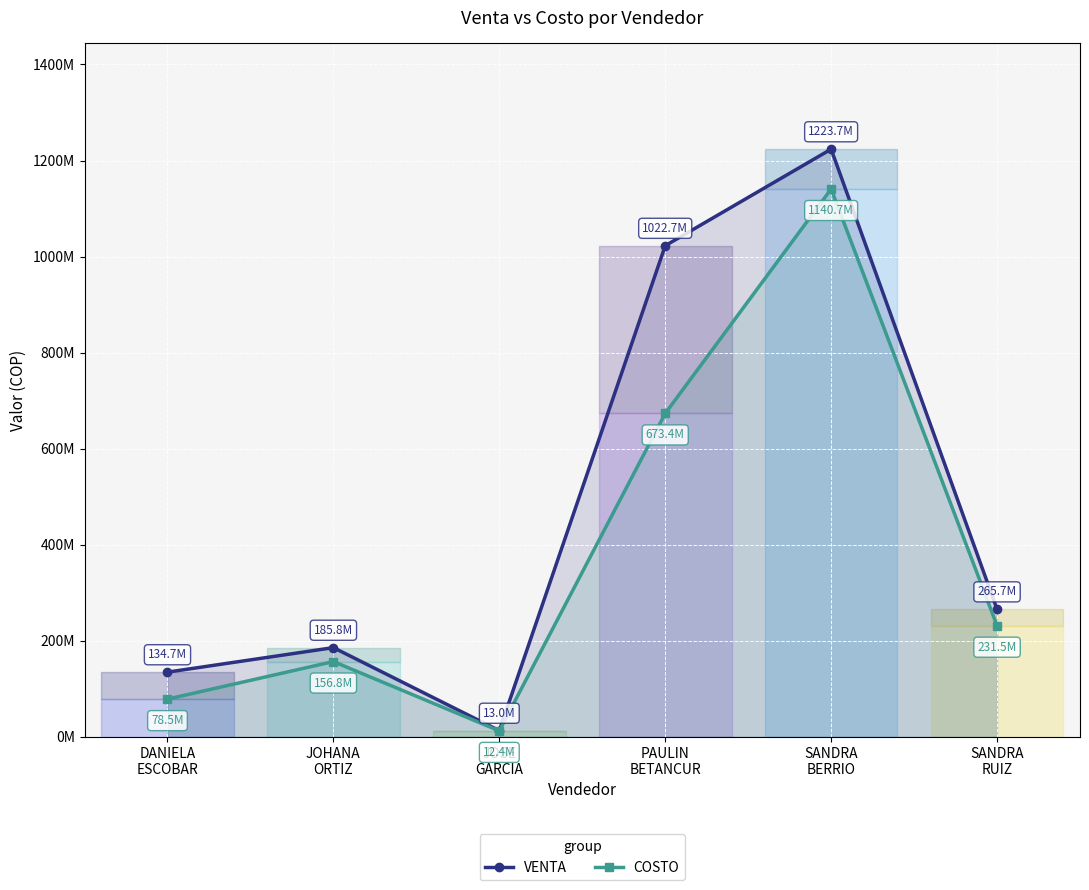

Where is COSTO nearest to the value 576540891?

PAULIN
BETANCUR